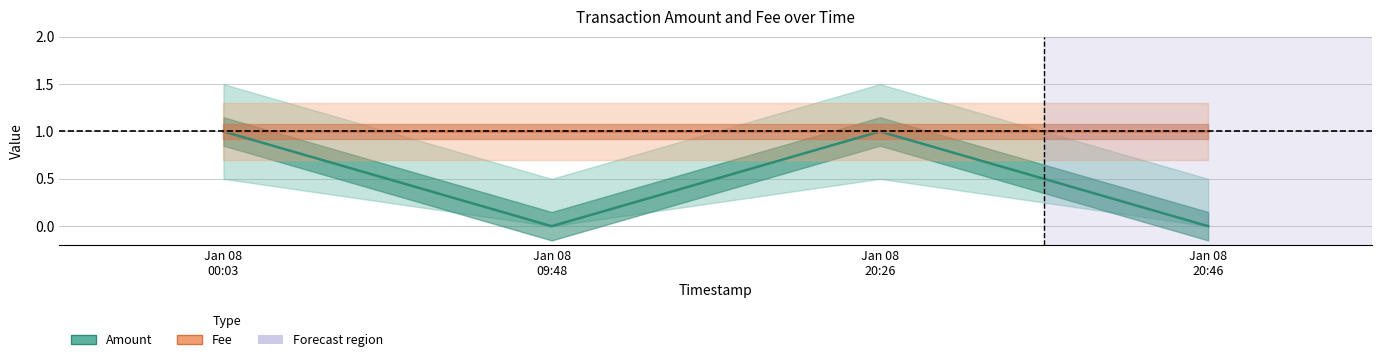

What is the minimum value for Fee?

1